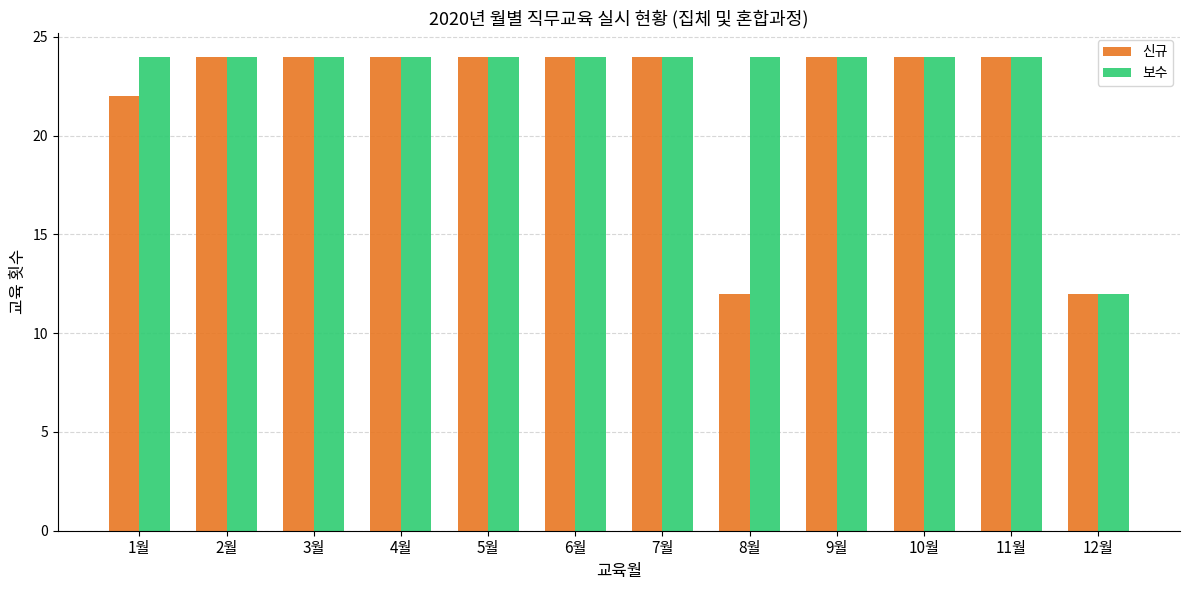

What is the difference between the second highest and minimum values in the 보수 series?

12